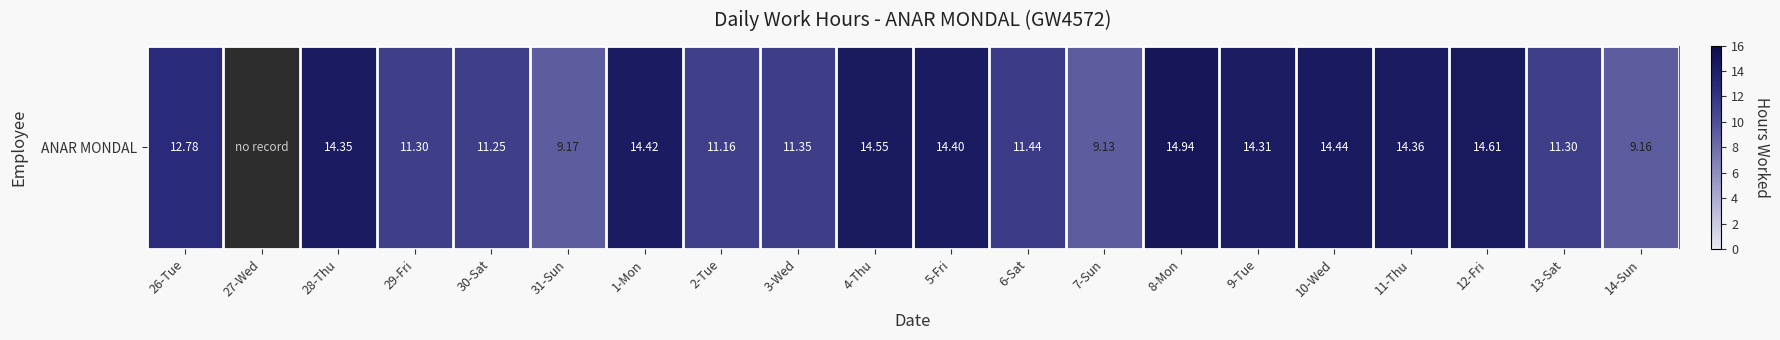

Which label corresponds to the largest value in the chart?

8-Mon